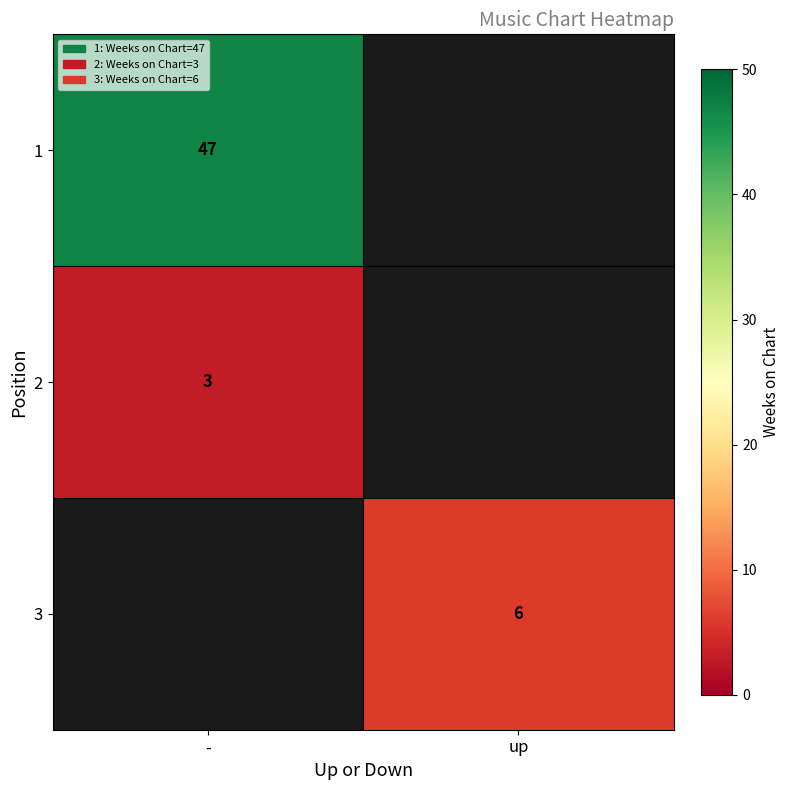

Between up and -, which is larger?

-